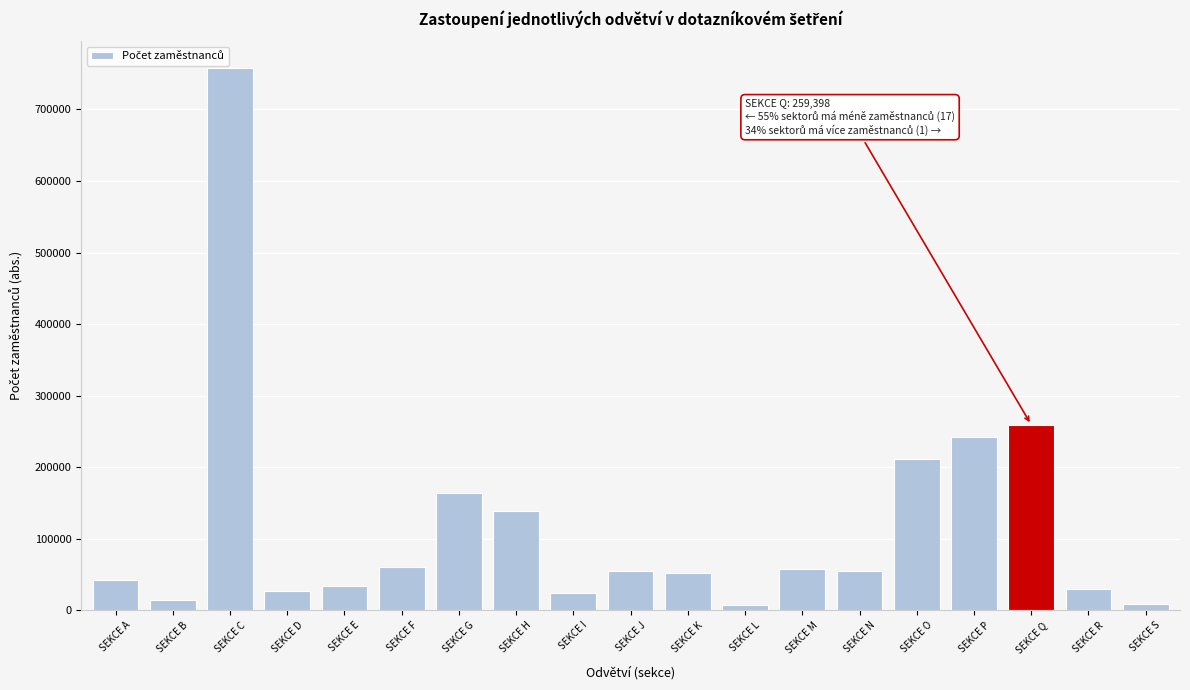

What is the sum of the values at SEKCE E and SEKCE N?

88837